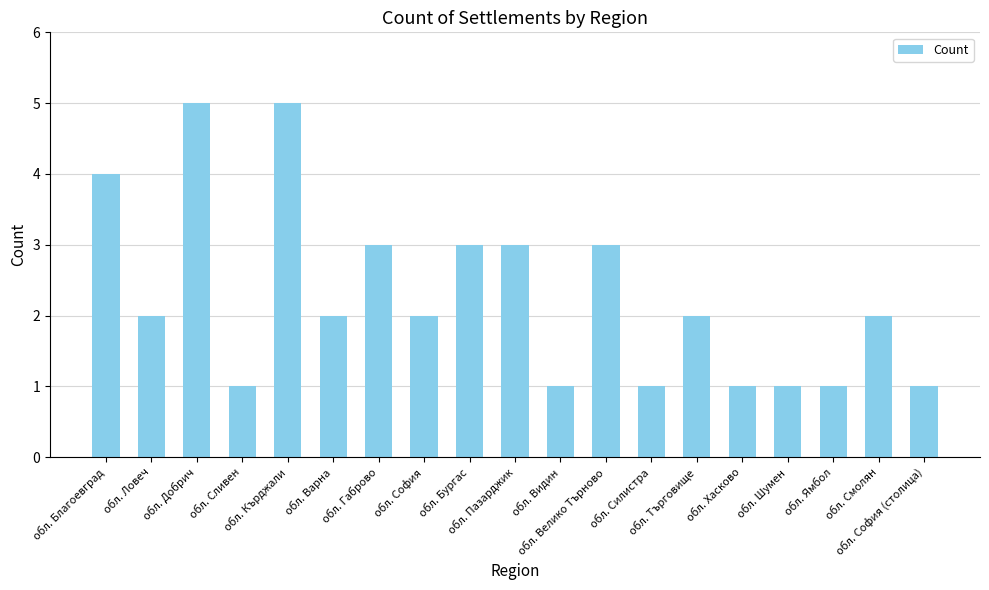

What is the difference between the values at обл. Хасково and обл. Велико Търново?

2